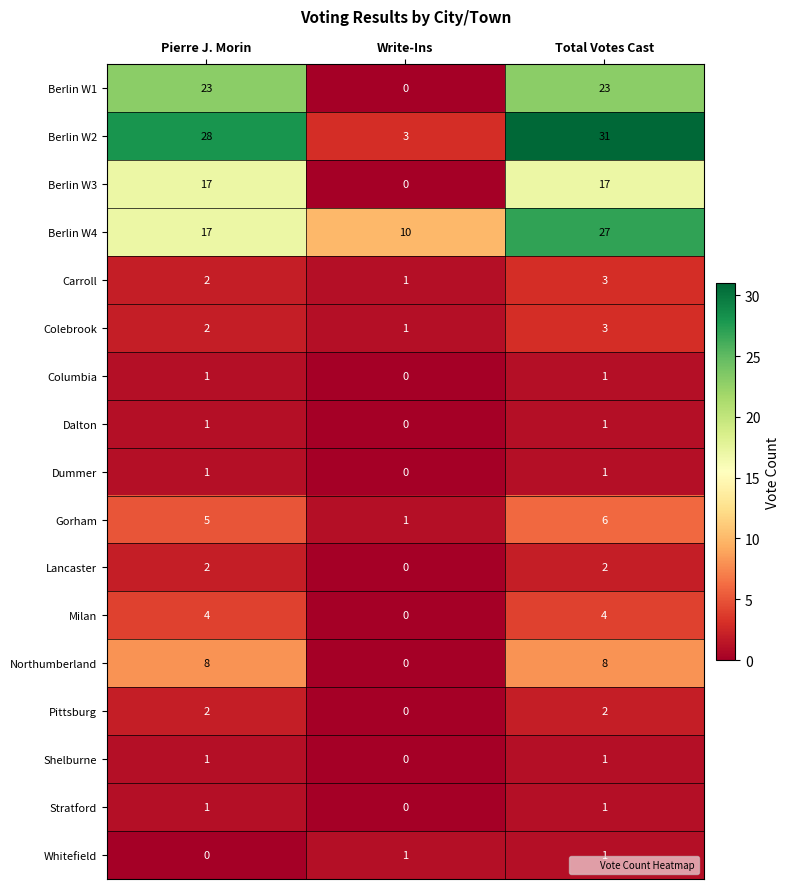

The Carroll series shows 2 at Total Votes Cast. True or false?

False